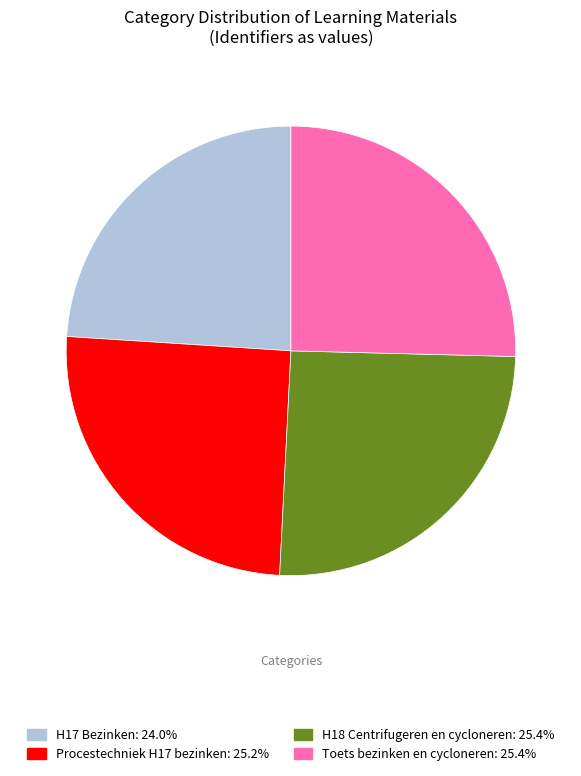

Count the number of slices in the pie.

4